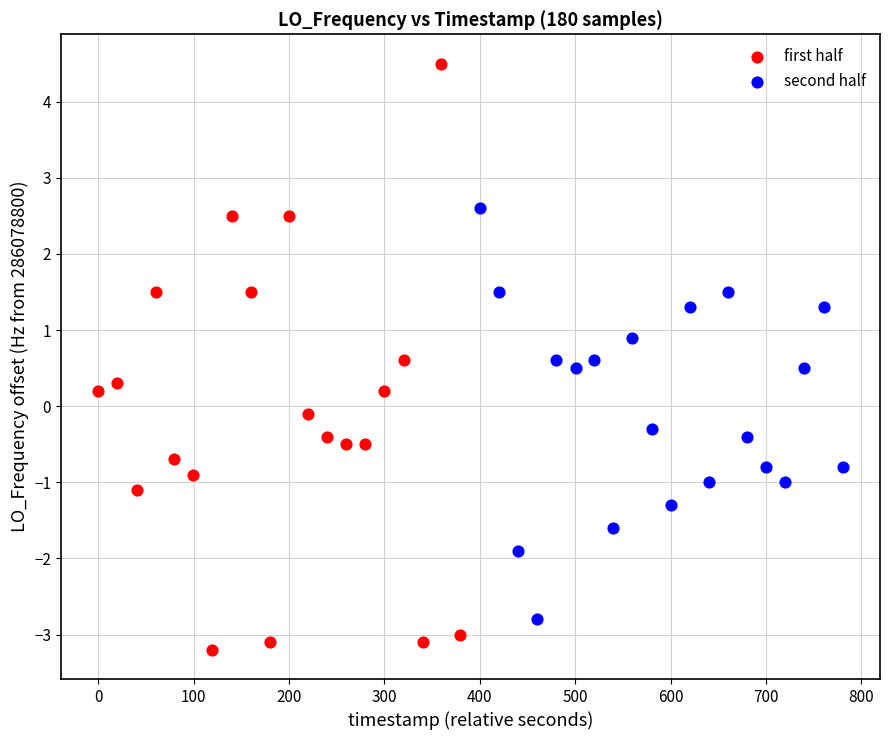

Which series reaches the minimum Y coordinate?

first half